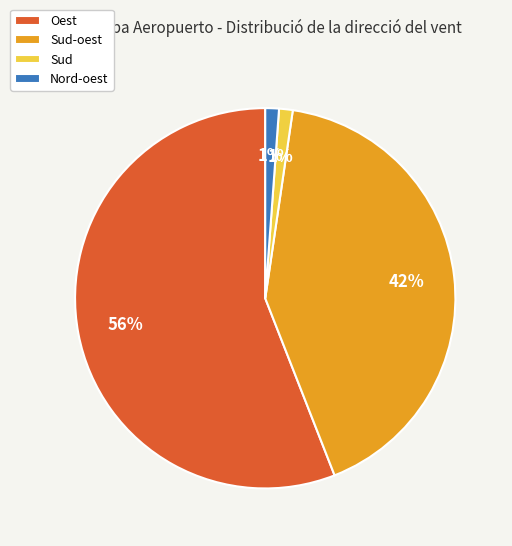

To the nearest percent, what is the average slice percentage?

25%